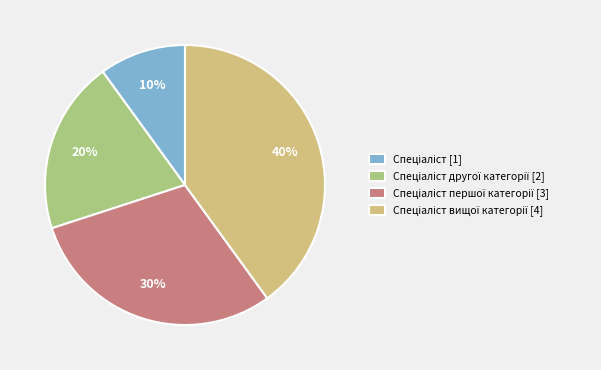

Does any single category account for the majority?

No